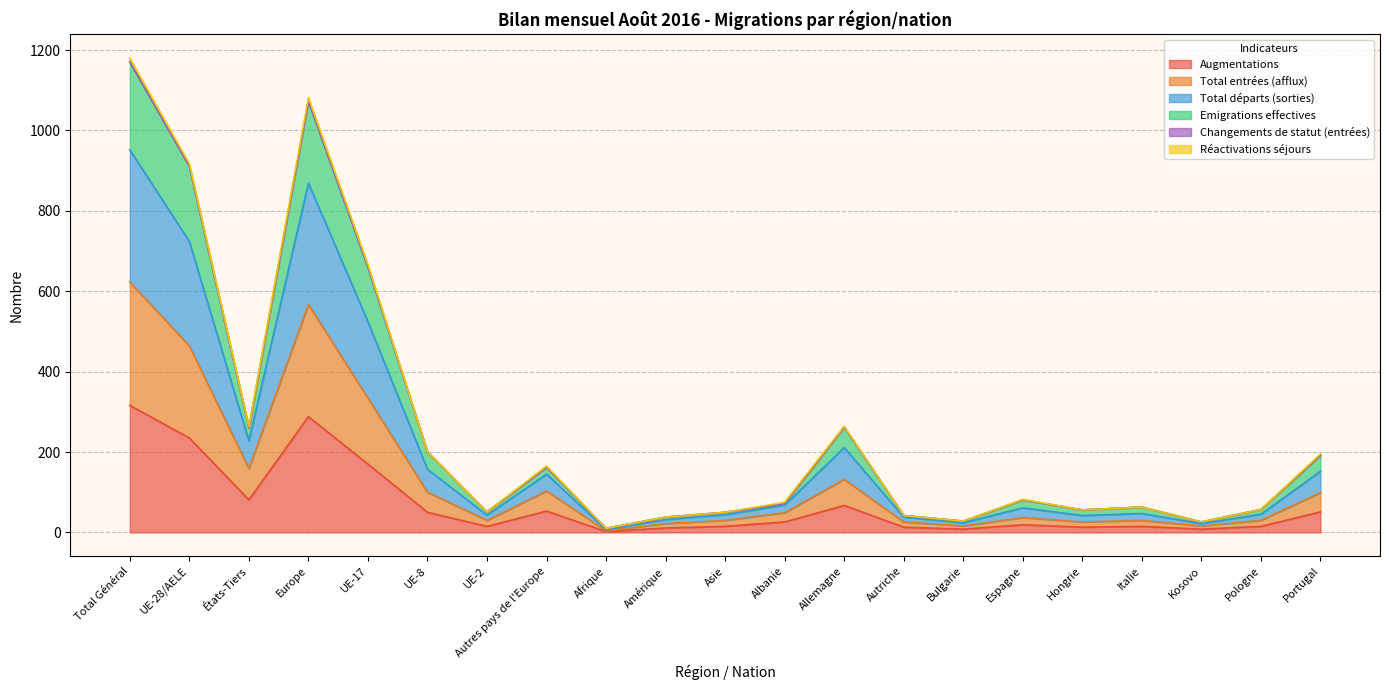

Does the chart display data point markers on the line(s)?

No